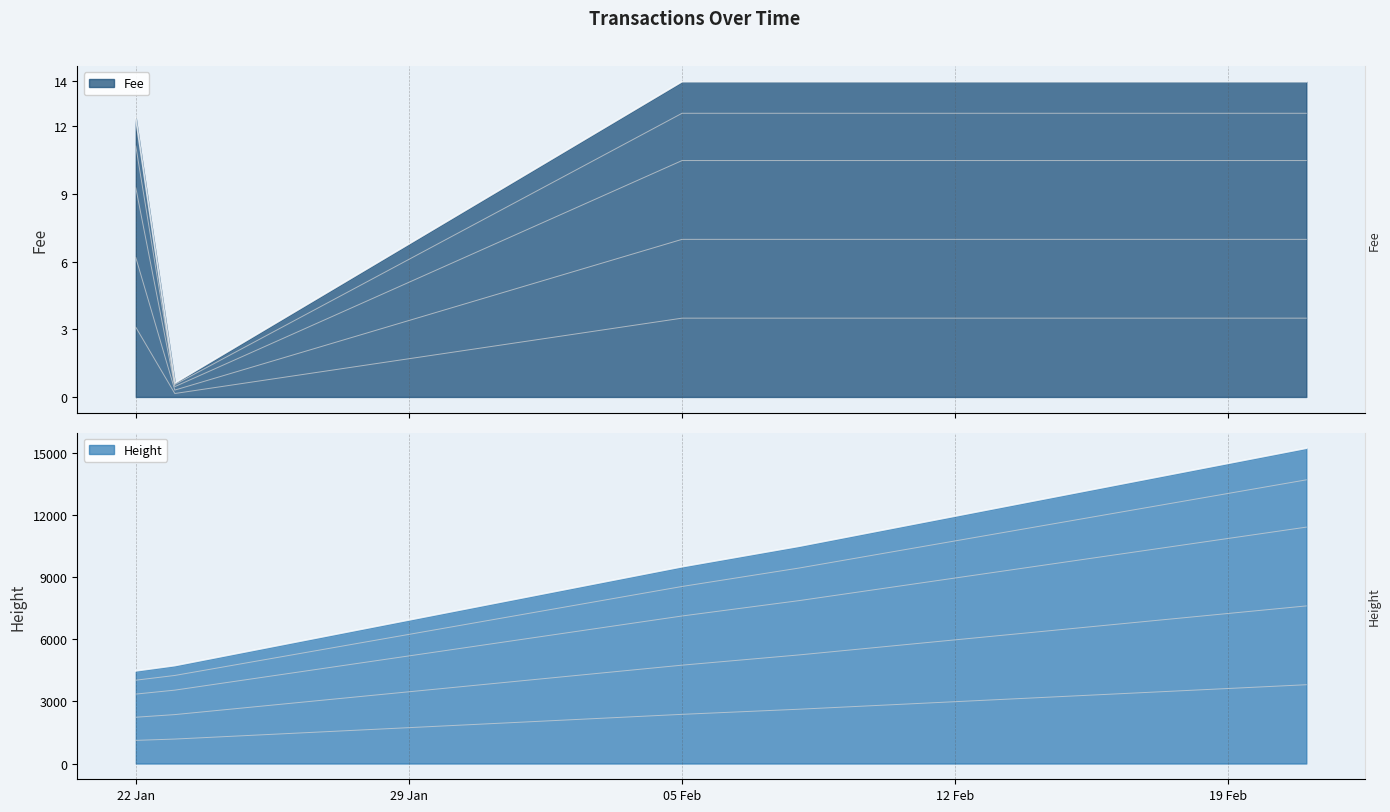

What is the minimum value for Fee?

0.6